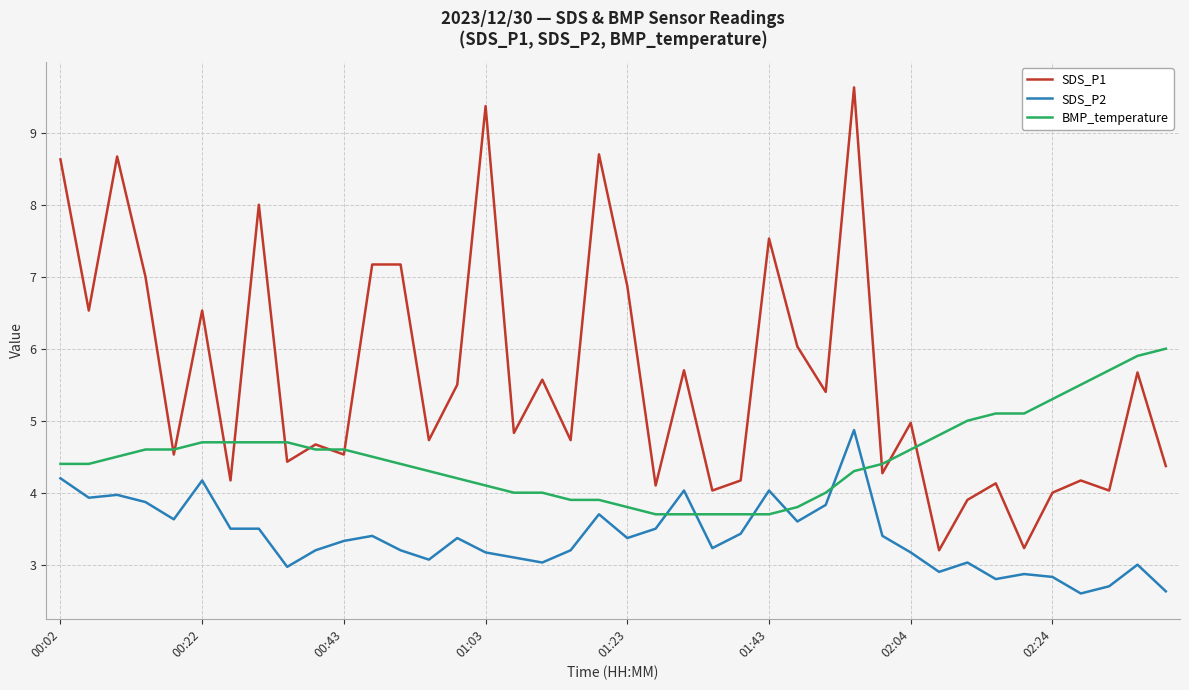

List the series in order of their peak value, highest first.

SDS_P1, BMP_temperature, SDS_P2